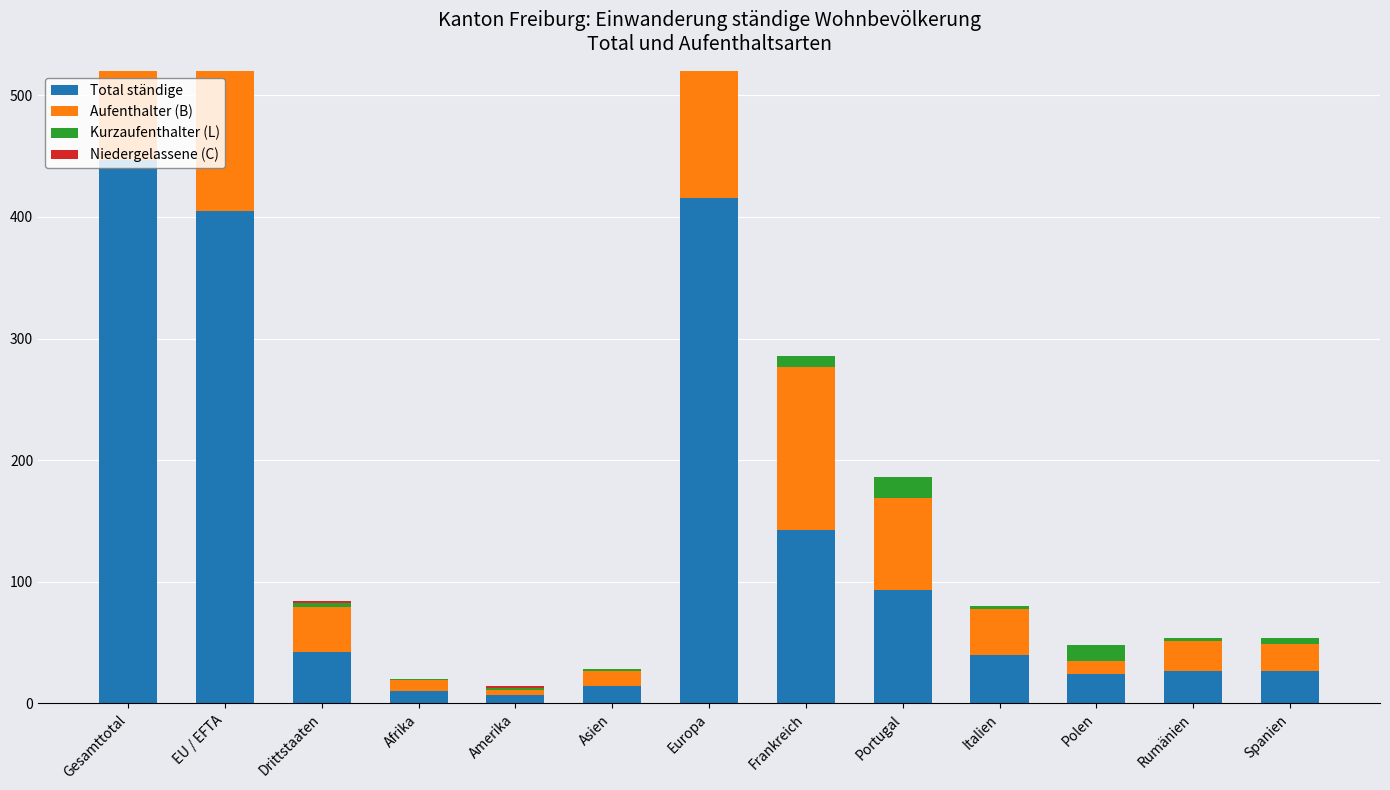

Reading right to left, extract all data points from this chart.

Total ständige: 27	27	24	40	93	143	416	14	7	10	42	405	447
Aufenthalter (B): 22	24	11	38	76	134	360	13	4	9	37	349	386
Kurzaufenthalter (L): 5	3	13	2	17	9	56	1	2	1	4	56	60
Niedergelassene (C): 0	0	0	0	0	0	0	0	1	0	1	0	1